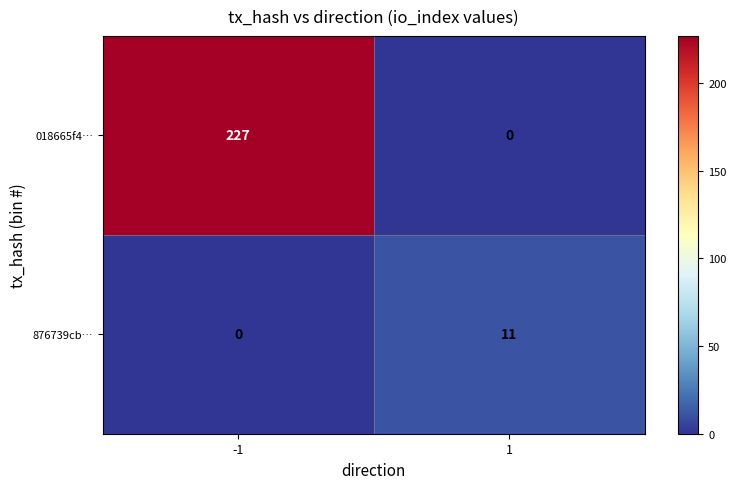

Reading left to right, extract all data points from this chart.

018665f4…: -1=227	1=0
876739cb…: -1=0	1=11